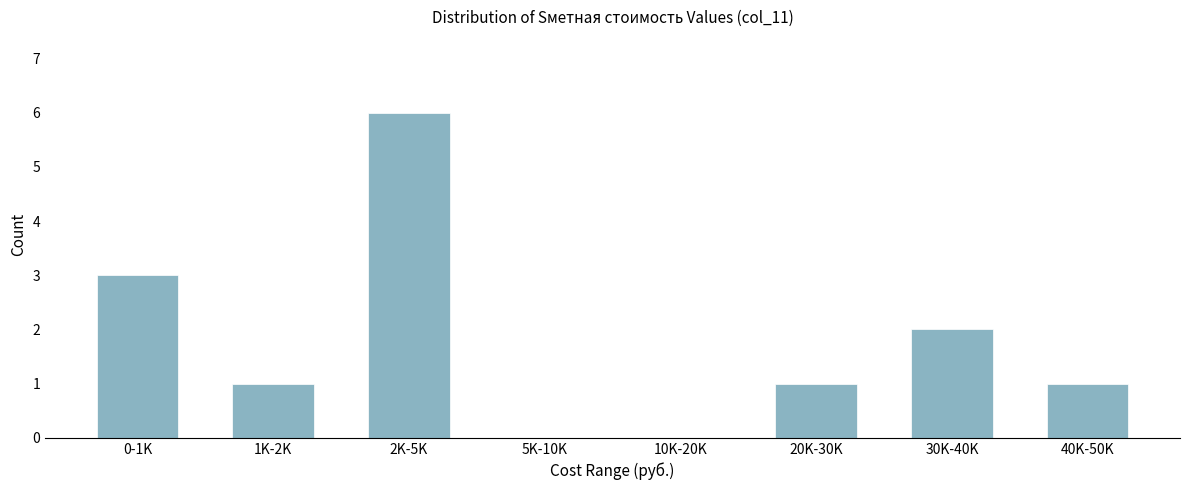

Reading left to right, list all the values displayed in this chart.

0-1K=3	1K-2K=1	2K-5K=6	5K-10K=0	10K-20K=0	20K-30K=1	30K-40K=2	40K-50K=1